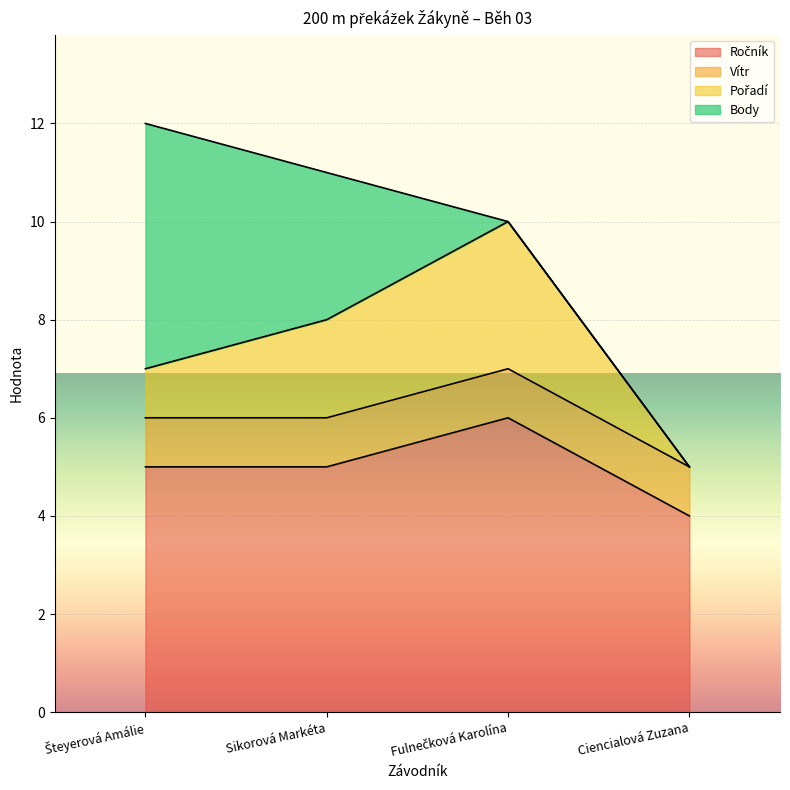

What is the label of the 1st point from the right?

Ciencialová Zuzana